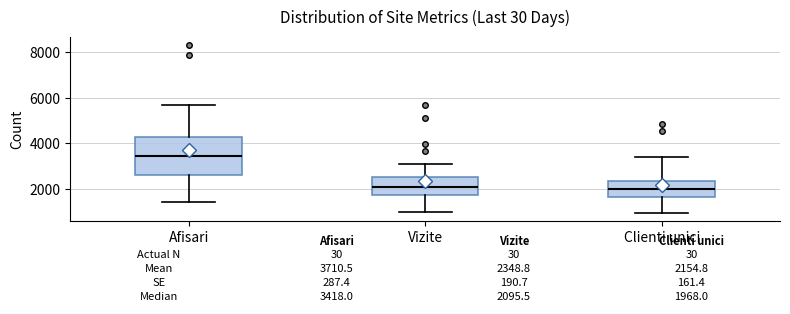

Which box has the highest median line?

Afisari